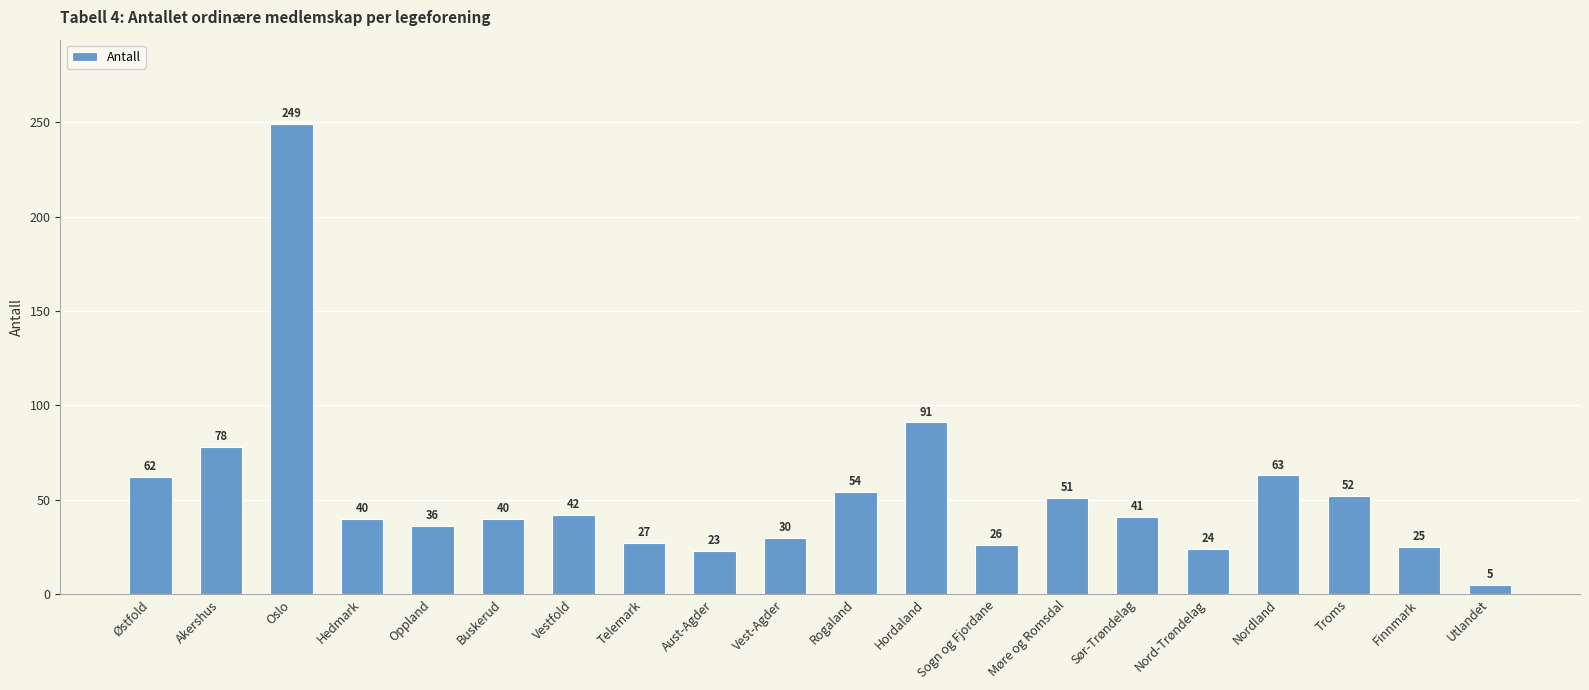

What is the ratio of the value at Nord-Trøndelag to the value at Aust-Agder?

1.0